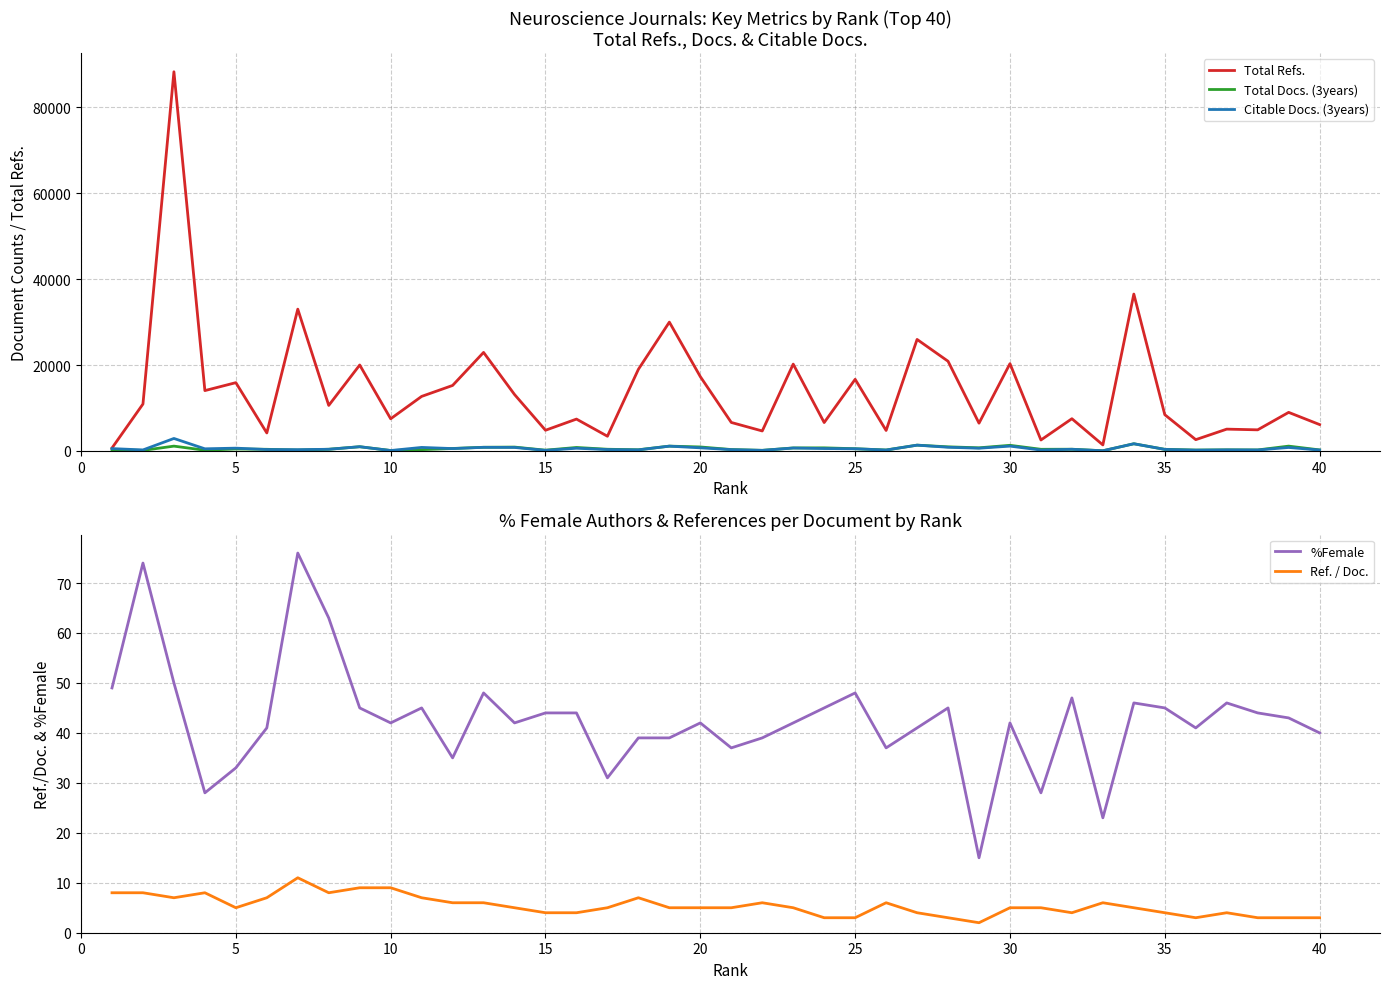

True or false: Ref. / Doc. and Total Refs. cross at least once.

False